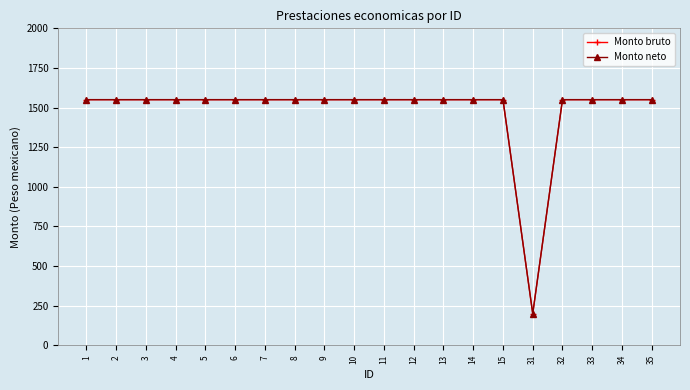

Is this an area chart (filled region under the line)?

No